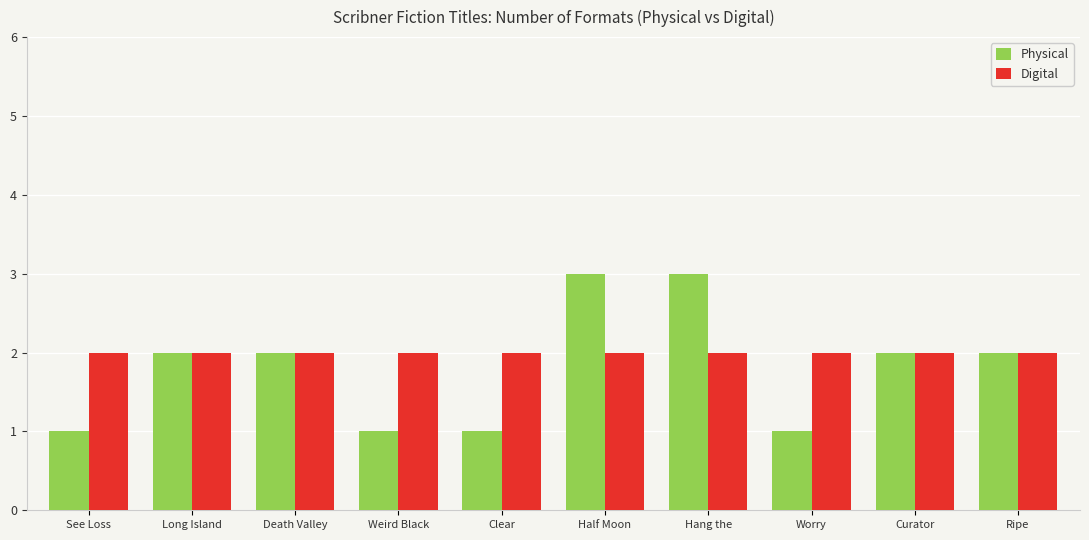

True or false: Digital has a value of 2 at Worry.

True